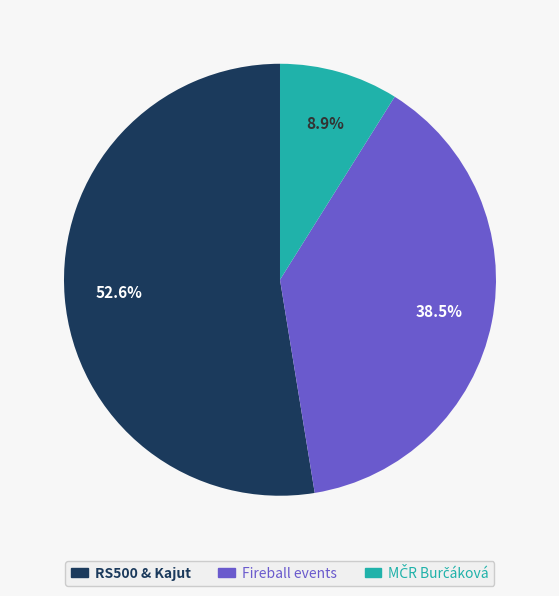

Does any single category account for the majority?

Yes